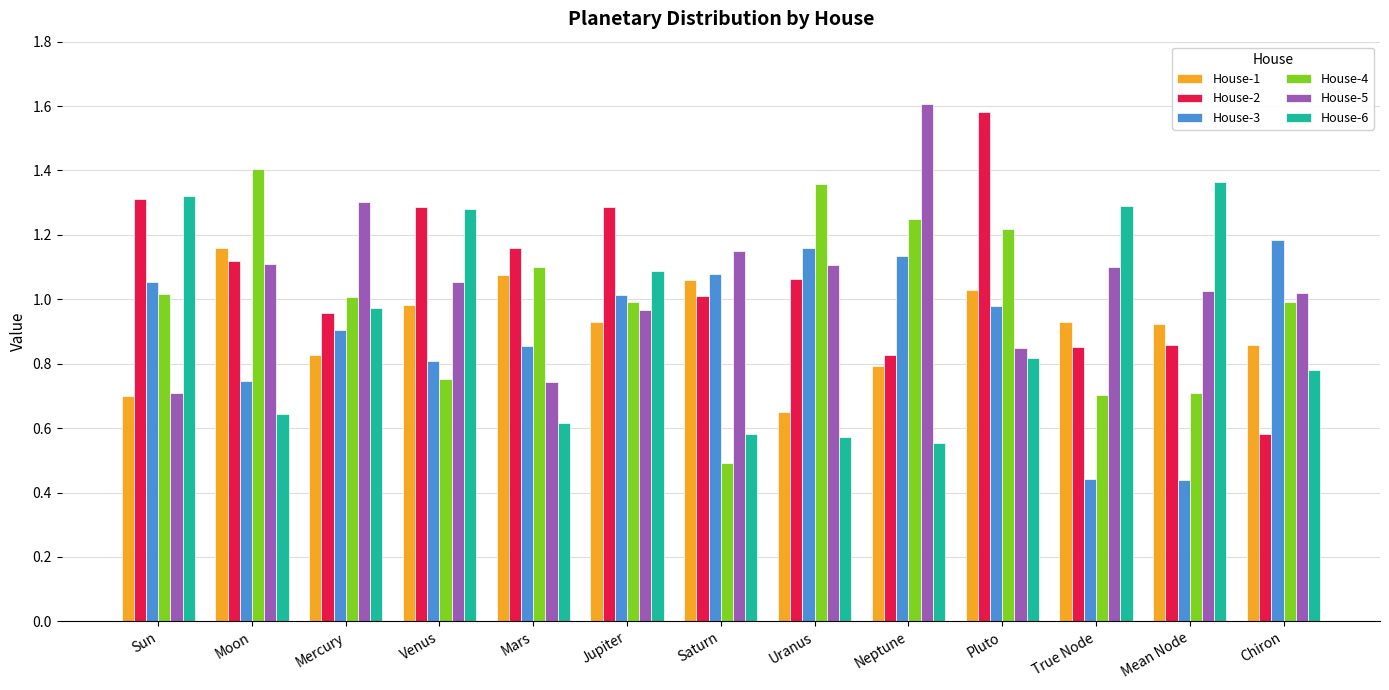

What is the sum of all House-6 values?

11.9